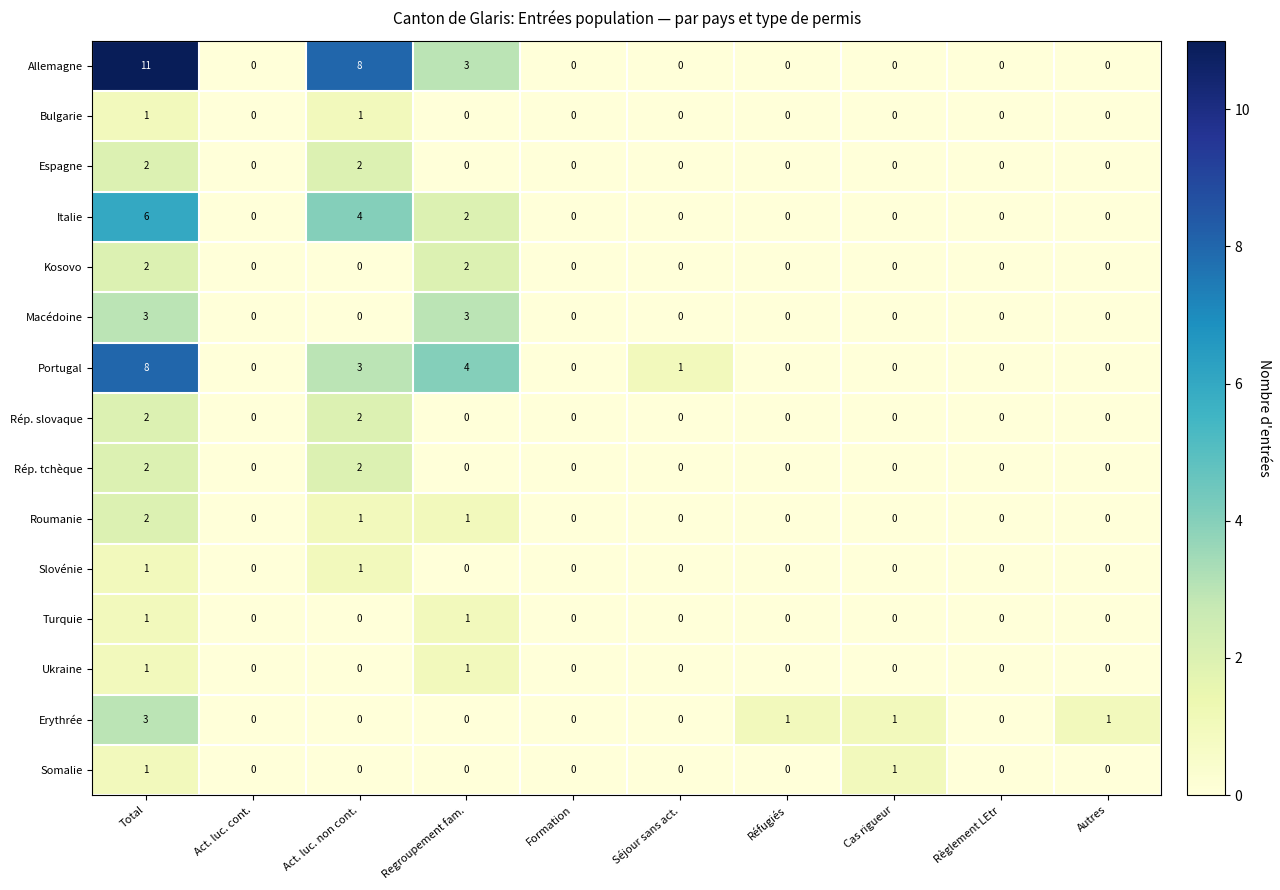

How many Bulgarie values are between 0 and 1?

10